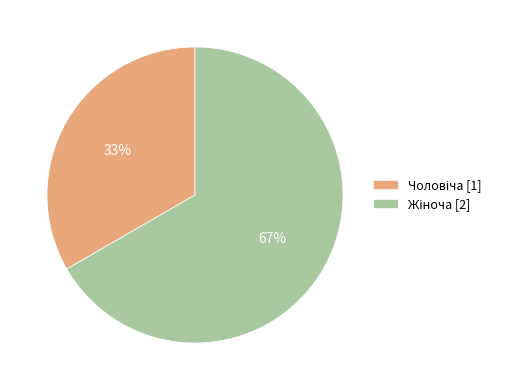

Is there any slice that represents more than half of the pie?

Yes